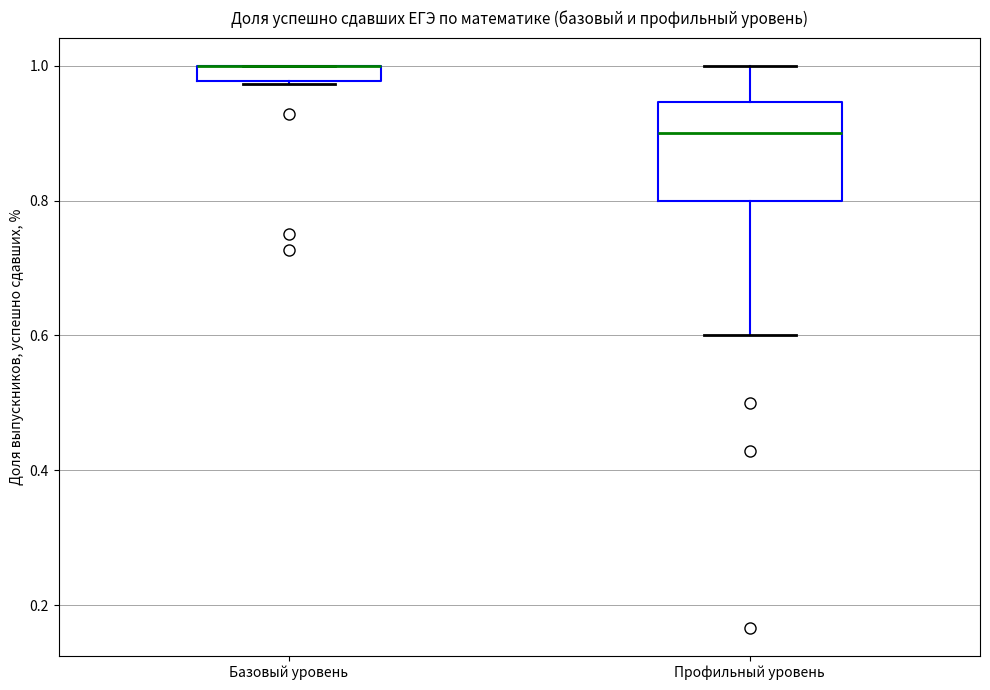

Which box is the tallest, from its lower edge to its upper edge?

Профильный уровень